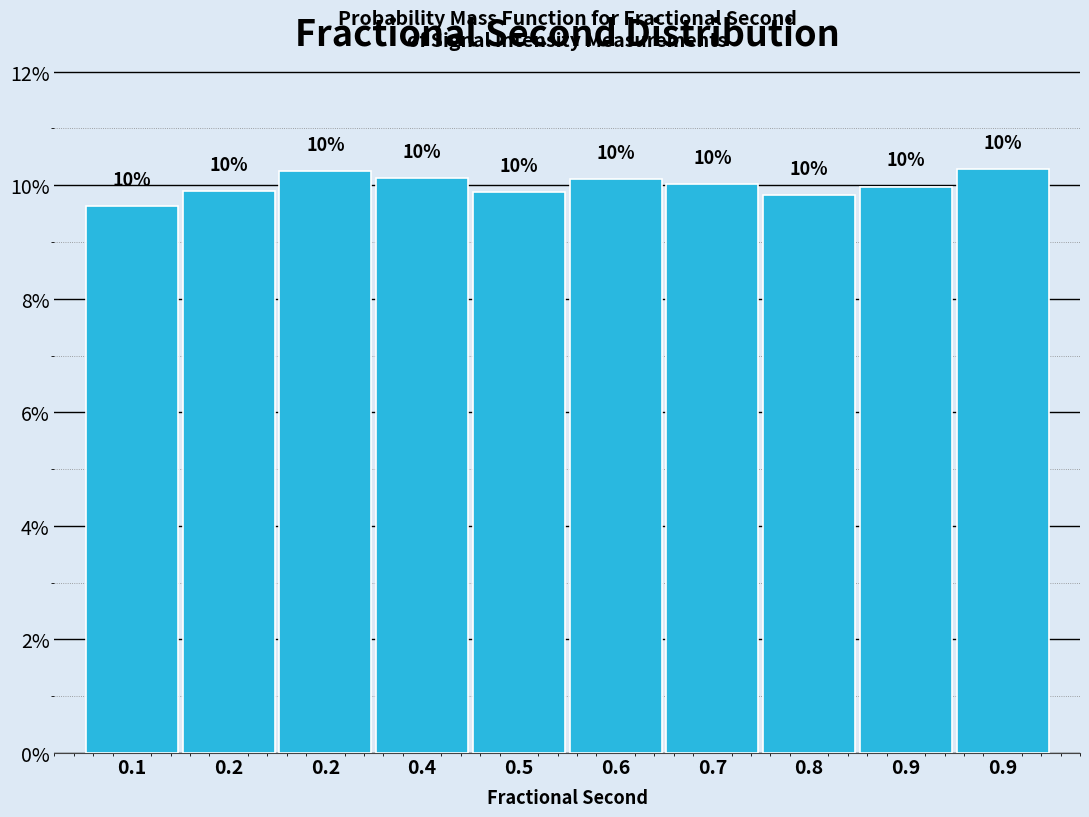

How many distinct data groups are displayed?

1